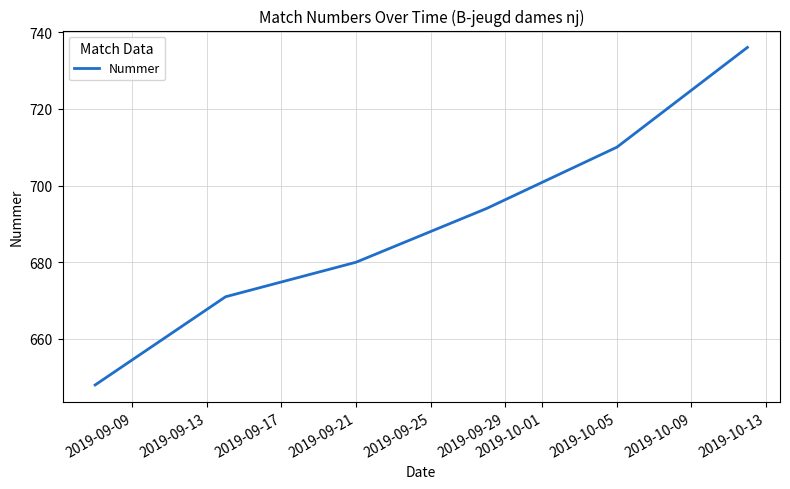

How many categories are shown in the chart?

6